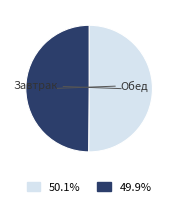

What percentage is the Обед slice, to the nearest percent?

50%